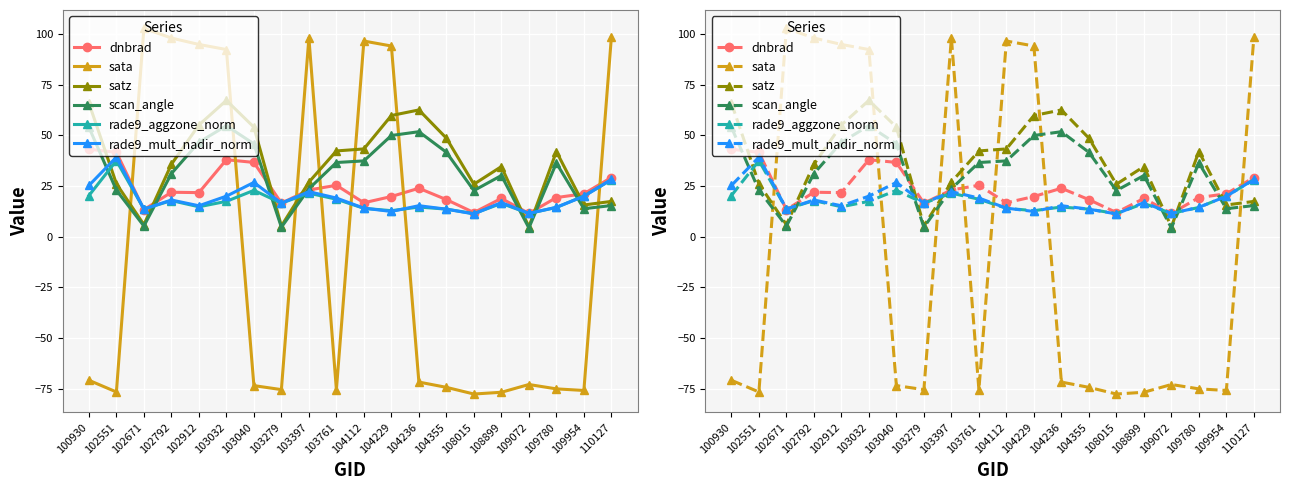

What is the difference between the second highest and minimum values in the satz series?

61.1